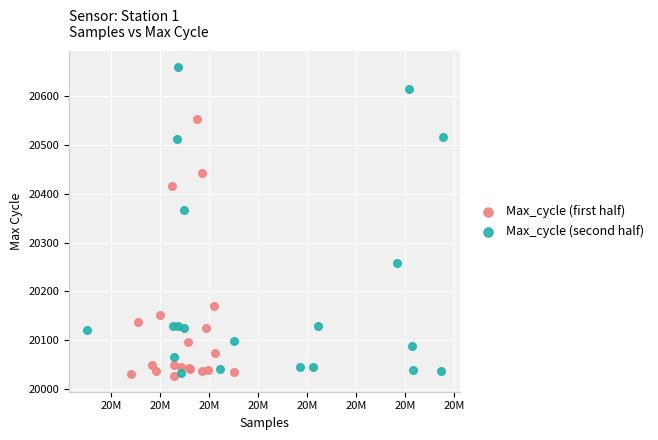

Which series has the largest Y range (max minus min)?

Max_cycle (second half)